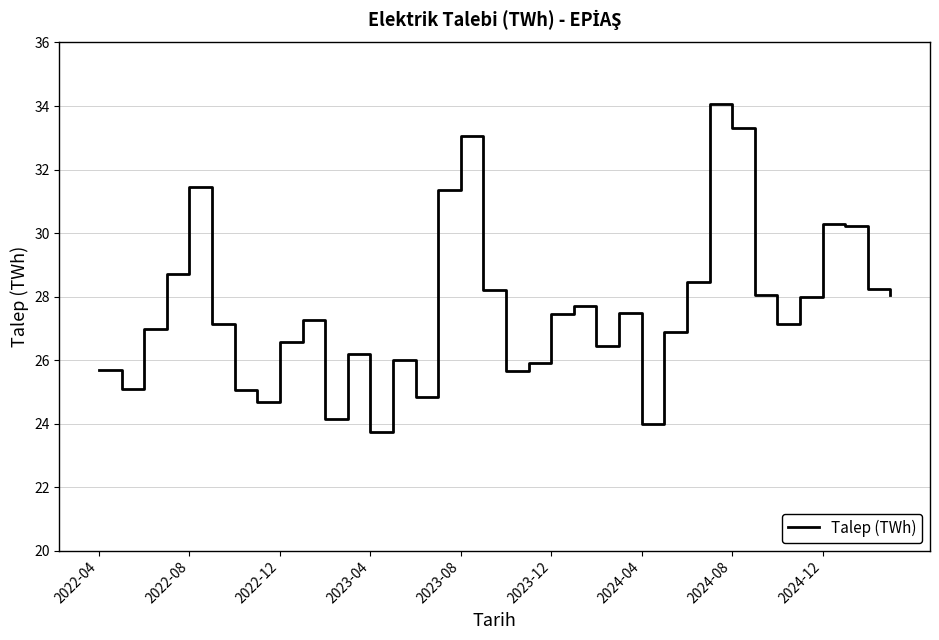

What is the difference between the maximum and minimum values?

10.3